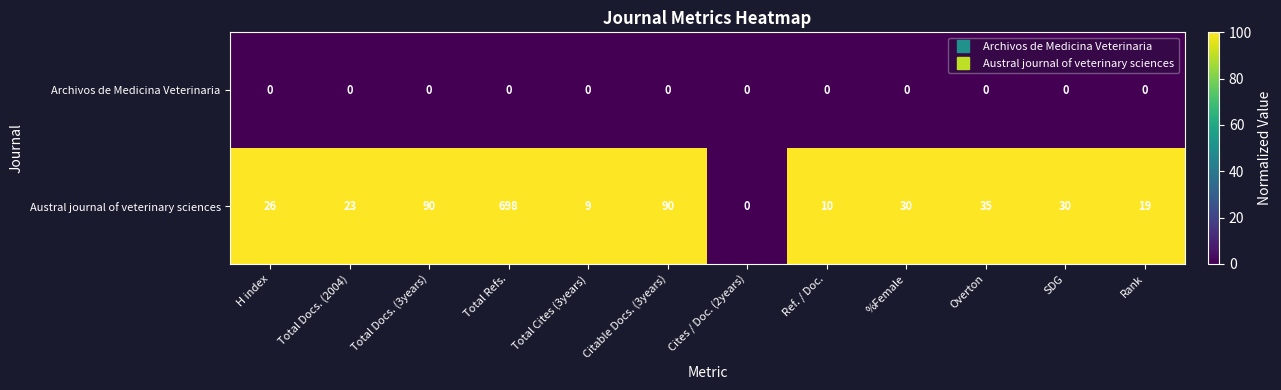

At Total Cites (3years), list the series in order from largest to smallest.

Austral journal of veterinary sciences, Archivos de Medicina Veterinaria